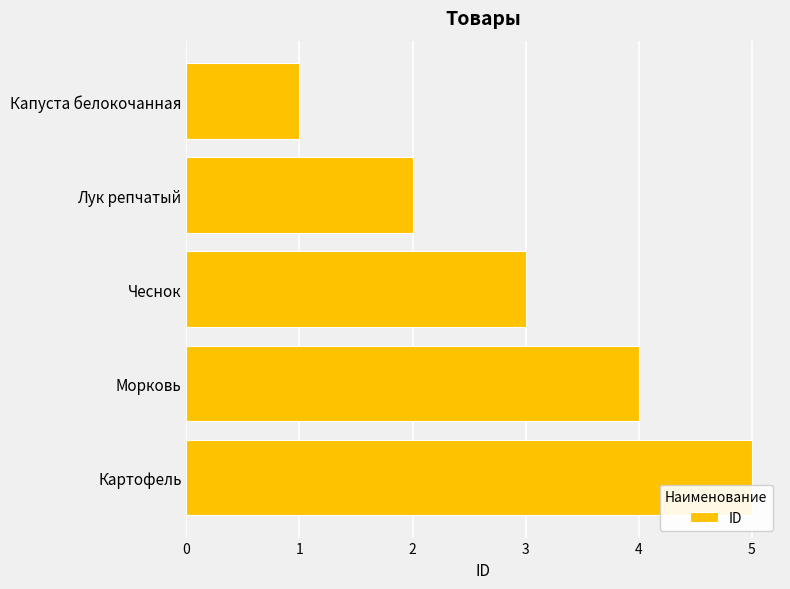

The value at Картофель is 8. True or false?

False